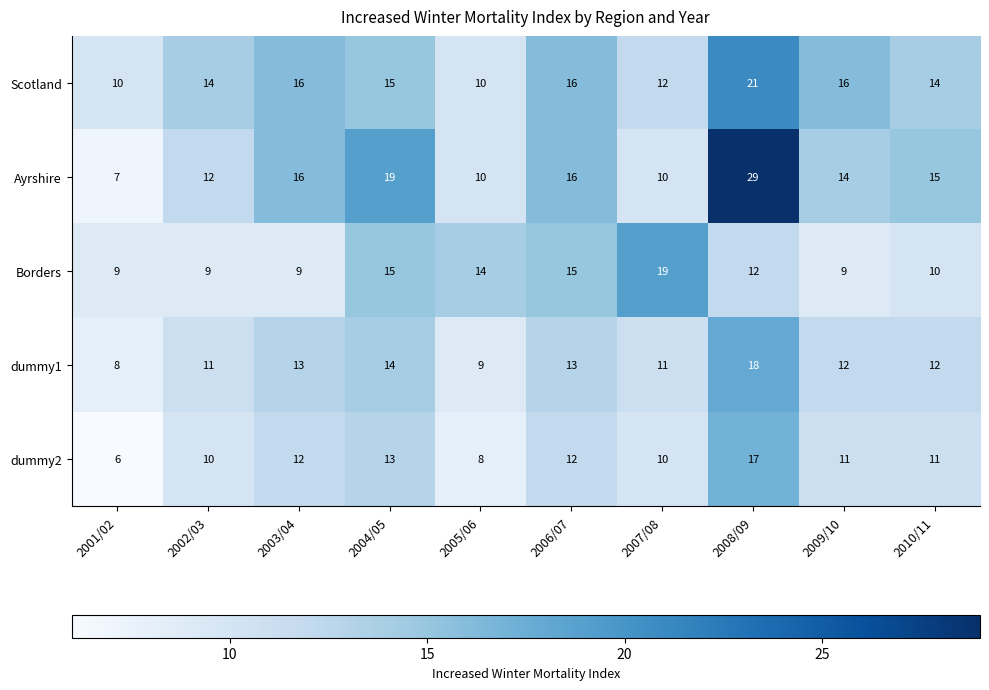

At which label does dummy2 reach its peak?

2008/09